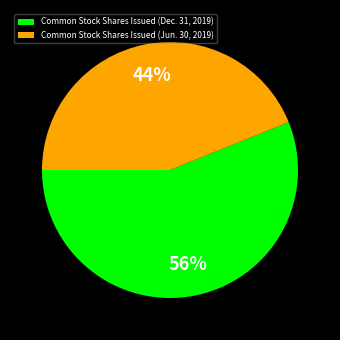

To the nearest percent, what percentage of the pie is Common Stock Shares Issued (Dec. 31, 2019)?

56%